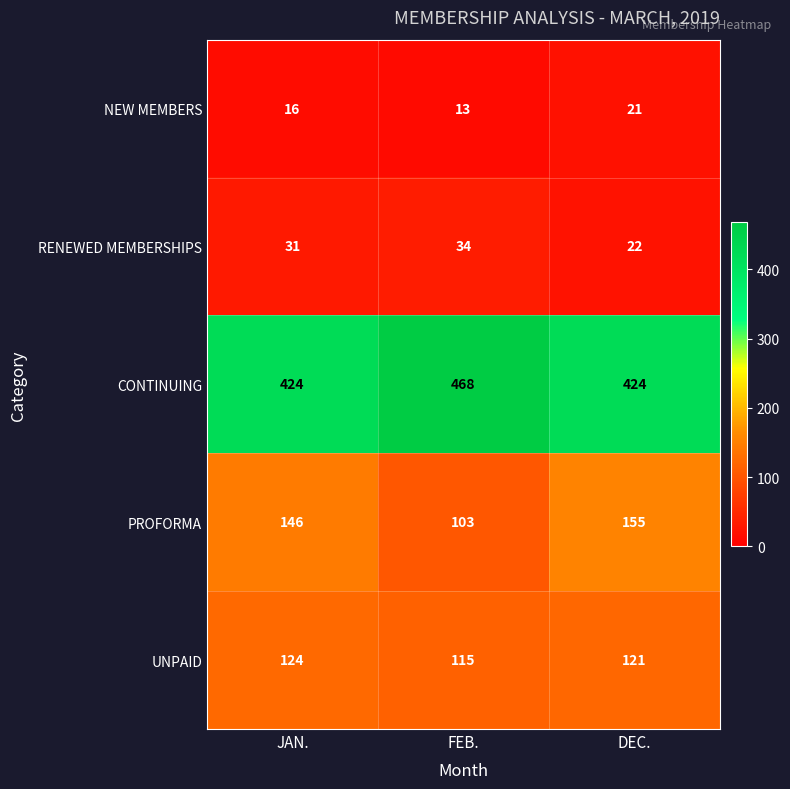

True or false: CONTINUING has a value of 424 at JAN..

True